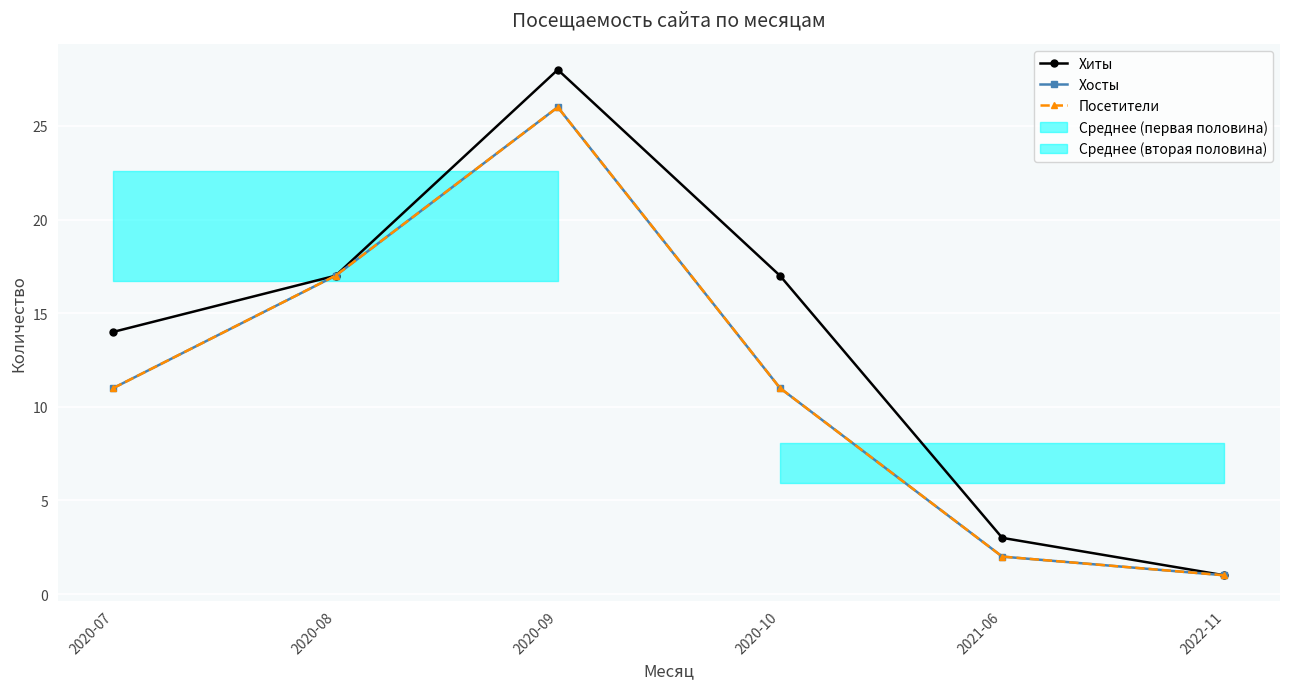

What position from the right is 2020-07?

6